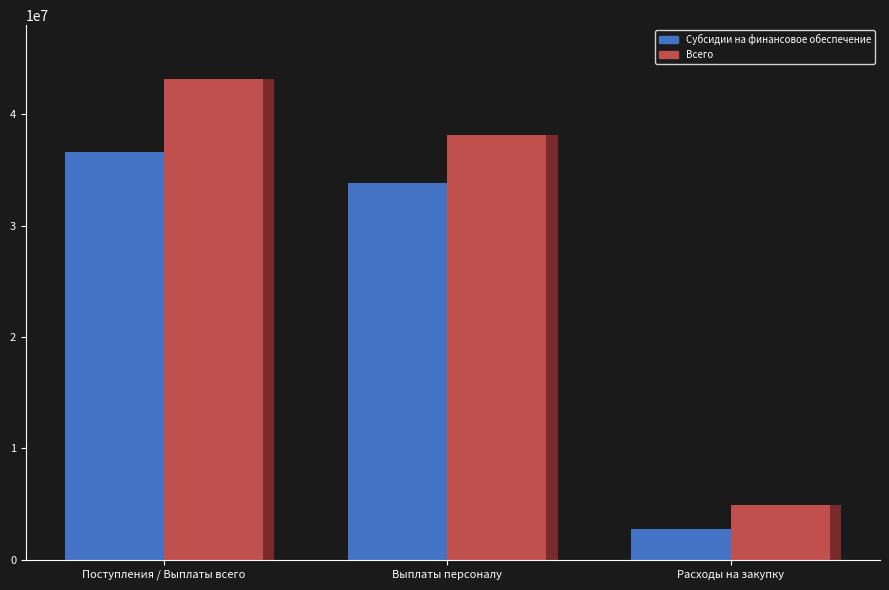

Is it true that Субсидии на финансовое обеспечение equals 33840600.0 at Выплаты персоналу?

True